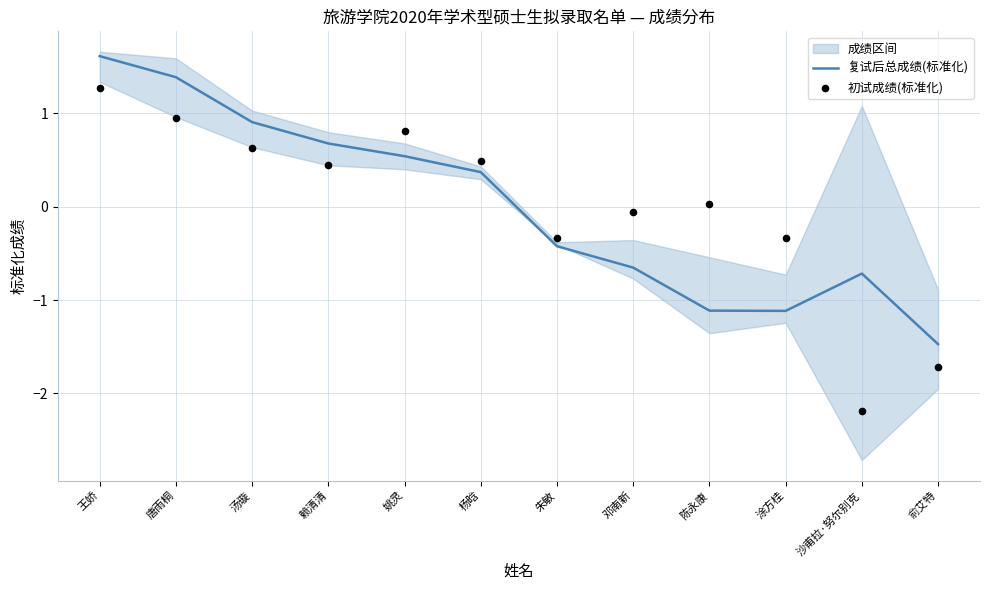

What are all the series names shown in the legend?

复试后总成绩(标准化), 初试成绩(标准化)